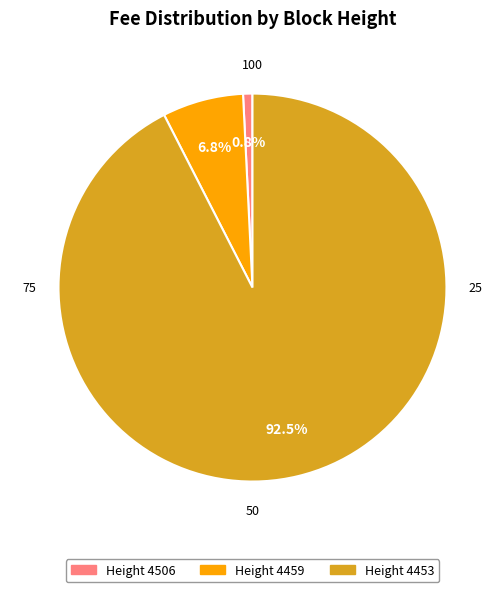

Does any single category account for the majority?

Yes